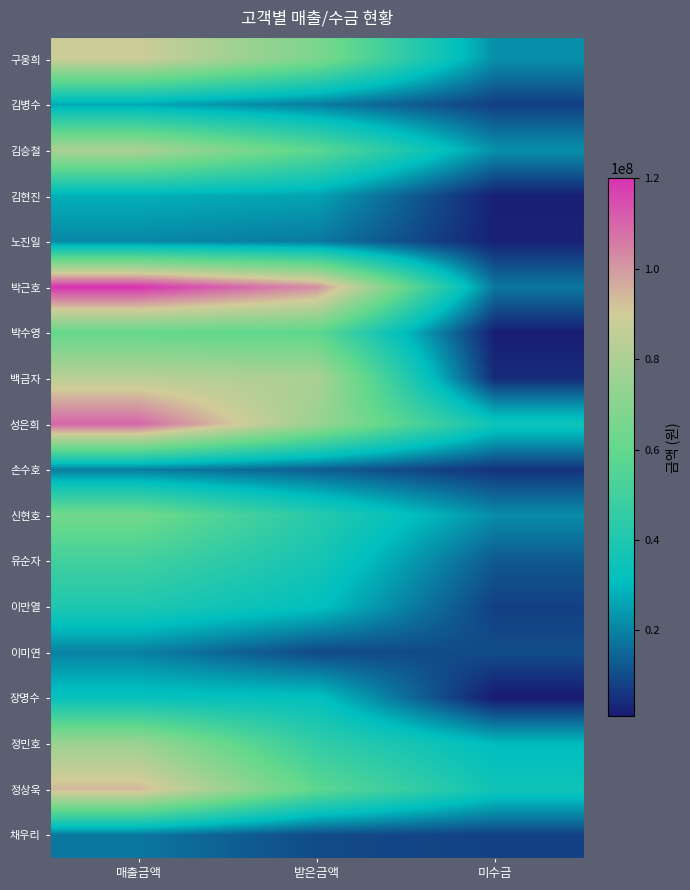

Reading right to left, extract all data points from this chart.

구웅희: 미수금=22250000	받은금액=66750000	매출금액=89000000
김병수: 미수금=7772000	받은금액=19028000	매출금액=26800000
김승철: 미수금=22344000	받은금액=57456000	매출금액=79800000
김현진: 미수금=2240000	받은금액=25760000	매출금액=28000000
노진일: 미수금=2520000	받은금액=18480000	매출금액=21000000
박근호: 미수금=18000000	받은금액=102000000	매출금액=120000000
박수영: 미수금=1800000	받은금액=58200000	매출금액=60000000
백금자: 미수금=4200000	받은금액=79800000	매출금액=84000000
성은희: 미수금=35200000	받은금액=74800000	매출금액=110000000
손수호: 미수금=5510000	받은금액=13490000	매출금액=19000000
신현호: 미수금=21760000	받은금액=42240000	매출금액=64000000
유순자: 미수금=12500000	받은금액=37500000	매출금액=50000000
이만열: 미수금=7956000	받은금액=31824000	매출금액=39780000
이미연: 미수금=10296000	받은금액=9504000	매출금액=19800000
장명수: 미수금=990000	받은금액=32010000	매출금액=33000000
정민호: 미수금=30240000	받은금액=45360000	매출금액=75600000
정상욱: 미수금=35720000	받은금액=58280000	매출금액=94000000
채우리: 미수금=8100000	받은금액=9900000	매출금액=18000000